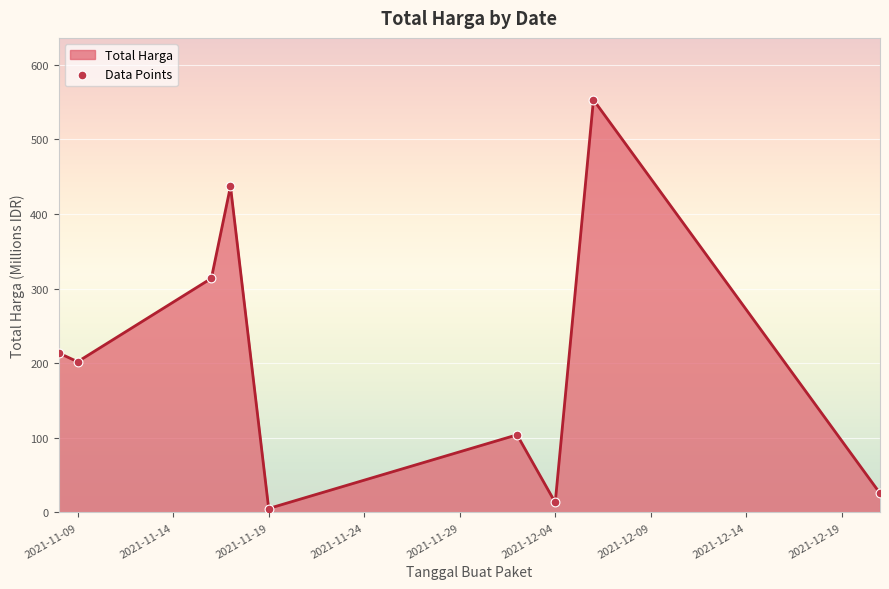

What is the difference between the maximum and minimum values?

547.8